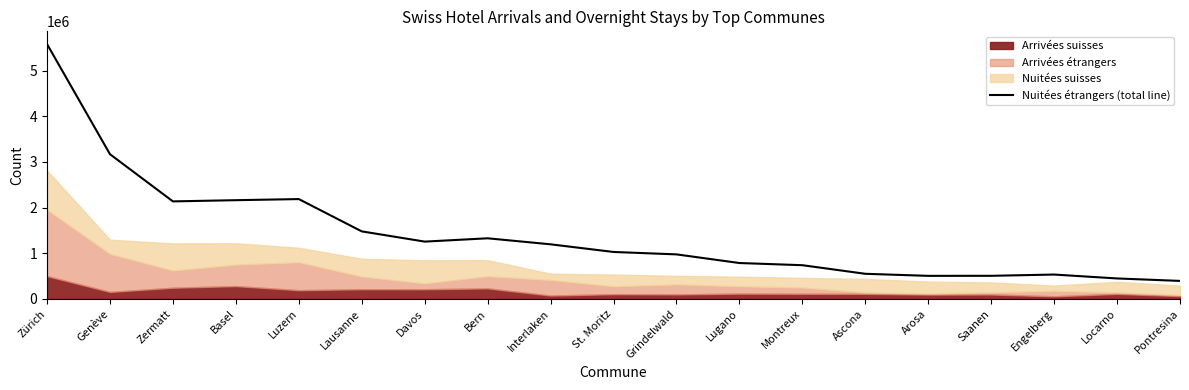

What position from the left is Engelberg?

17